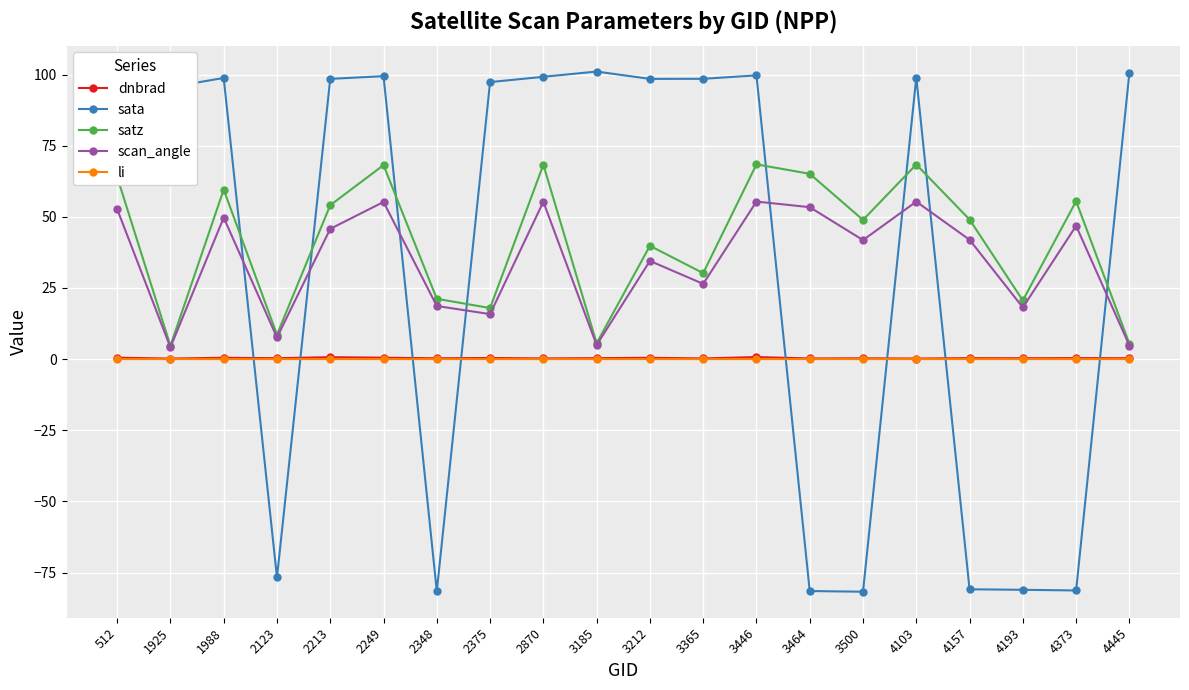

Which series ends up on top after the final intersection of li and sata?

sata